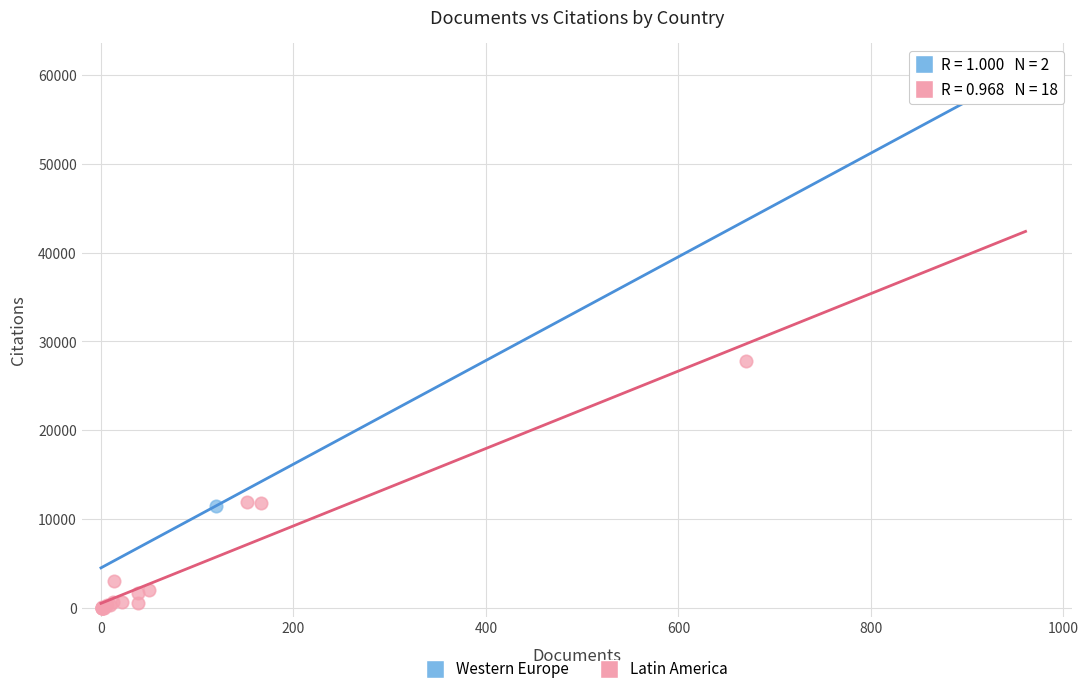

Which series contains the lowest Y value?

Latin America